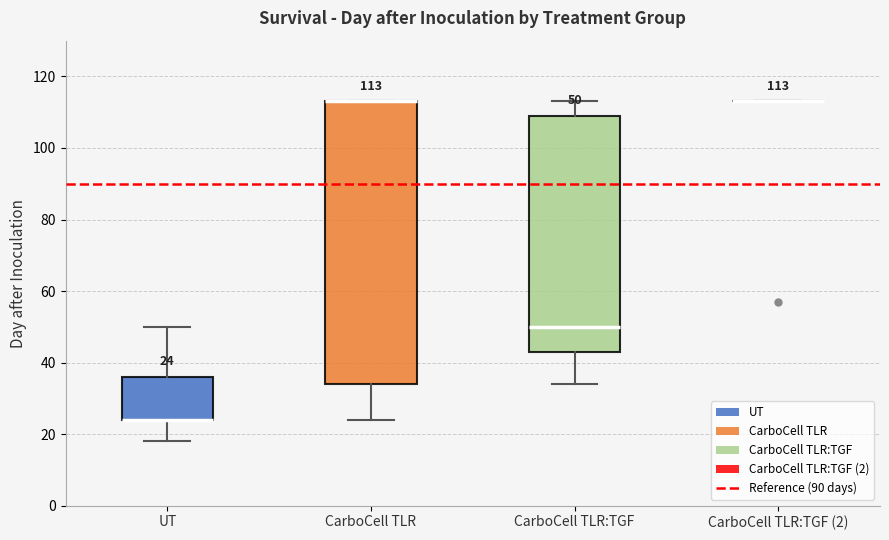

Comparing the boxes themselves (not the whiskers), which one is the tallest?

CarboCell TLR